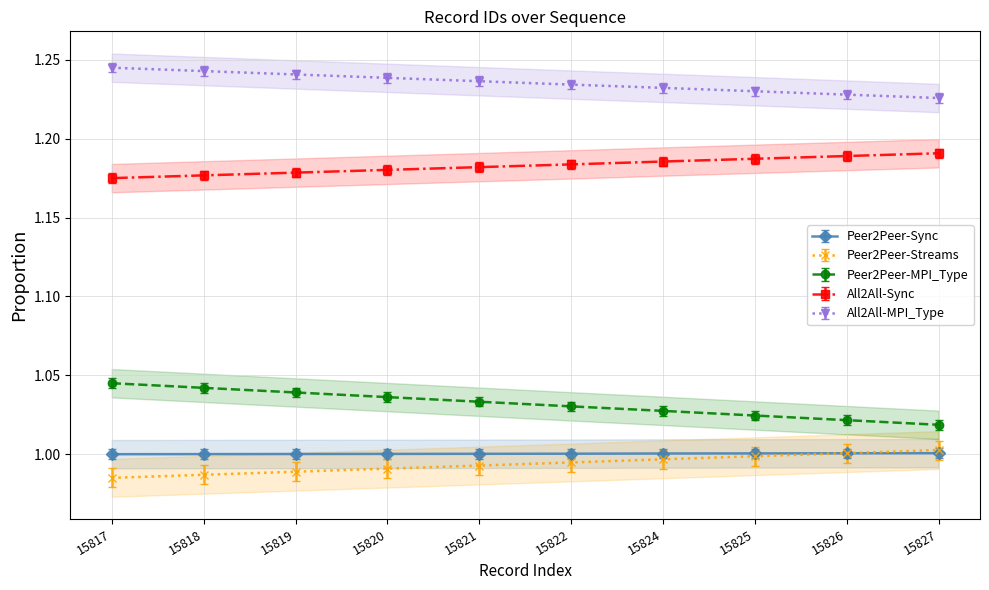

Is this an area chart (filled region under the line)?

No